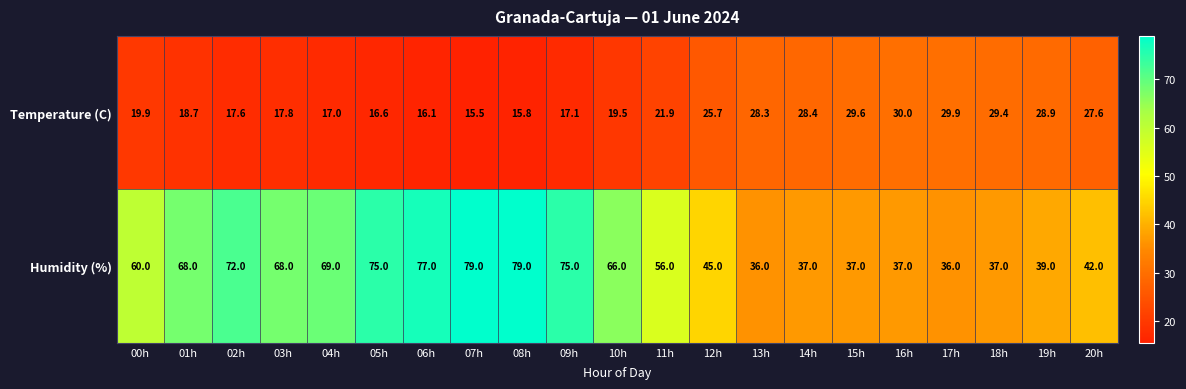

What is the sum of all Humidity (%) values?

1190.0